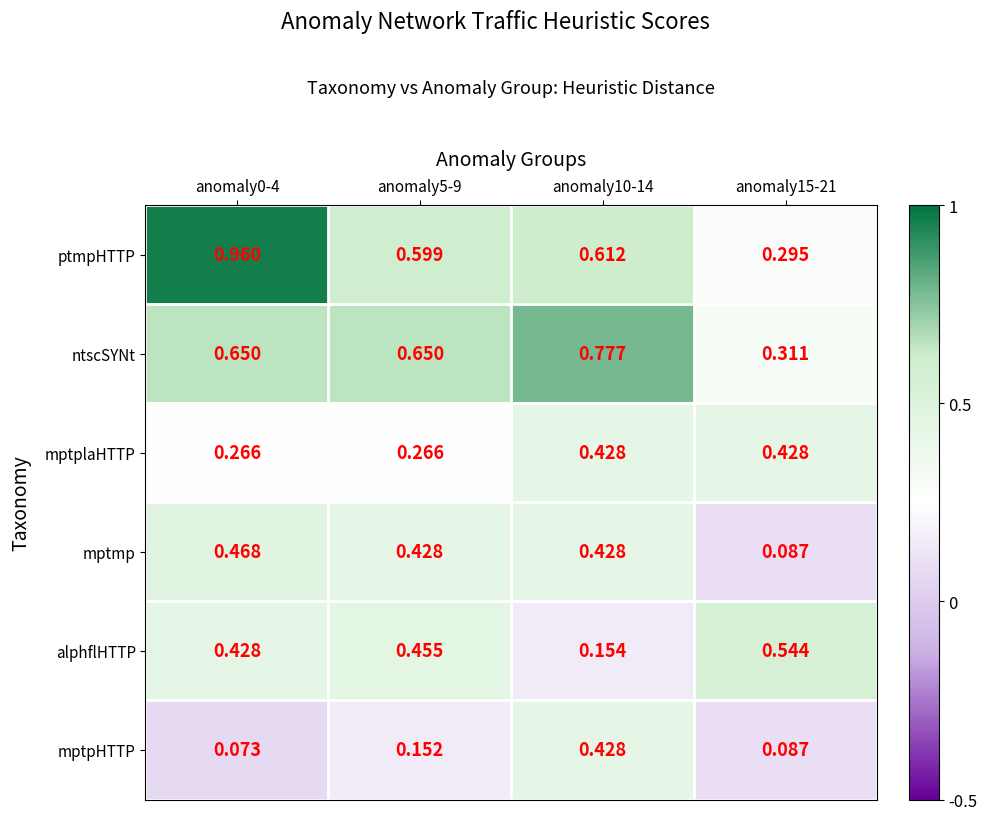

Which series has the largest range (max minus min)?

ptmpHTTP